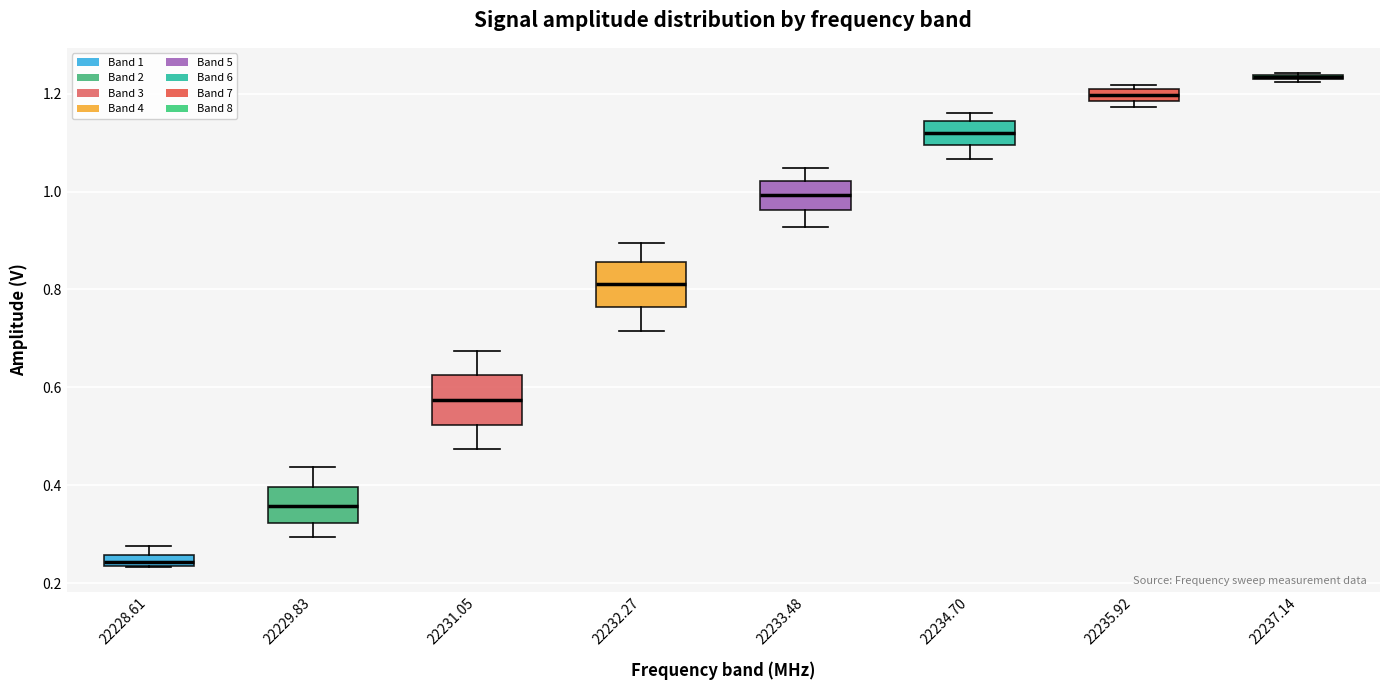

Where does the lower whisker of the box at x = 22229.83 end on the y-axis? The values are not printed on the chart, so give them approximately, as read against the axis.

0.30